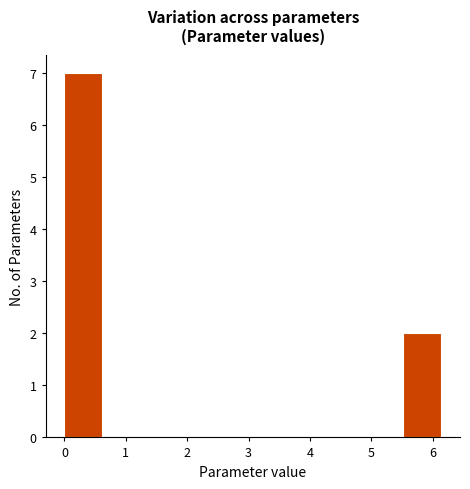

Reading left to right, list every bar in this chart as the range it spans on the x-axis followed by its height. Neither the bar edges nor the heights are printed on the chart, so give them approximately, as read against the axes.

0.0 to 0.6: 7
0.6 to 1.2: 0
1.2 to 1.8: 0
1.8 to 2.5: 0
2.5 to 3.1: 0
3.1 to 3.7: 0
3.7 to 4.3: 0
4.3 to 4.9: 0
4.9 to 5.5: 0
5.5 to 6.1: 2